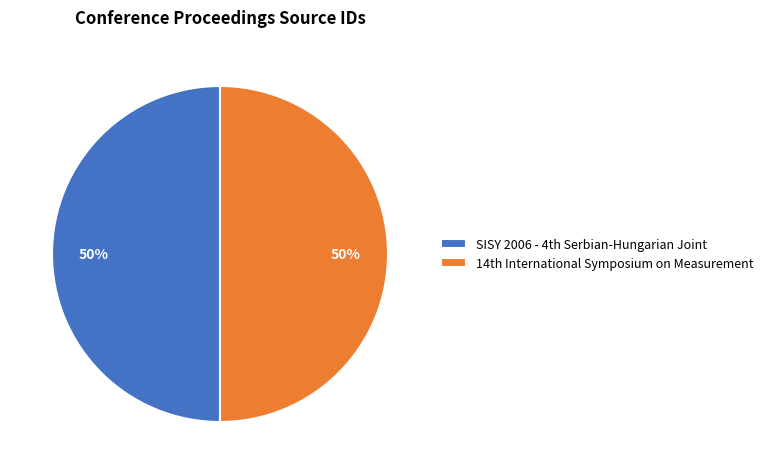

How many slices are in this pie chart?

2